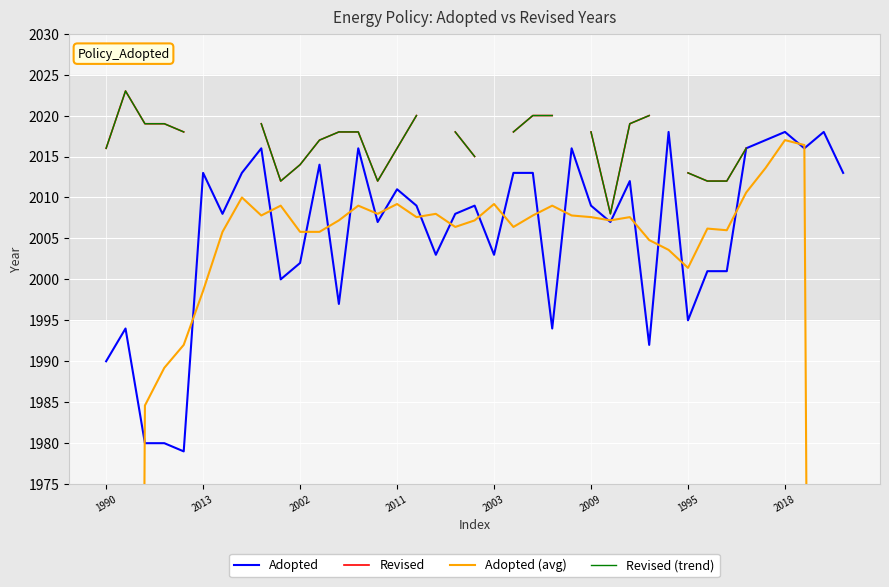

Is it true that Adopted equals 2011 at 2011?

True